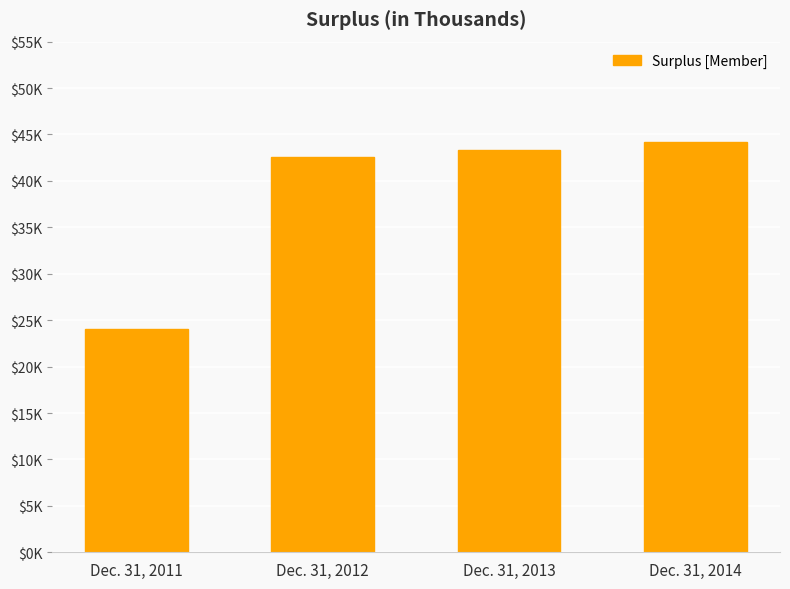

What is the change in value from Dec. 31, 2011 to Dec. 31, 2013?

+19270